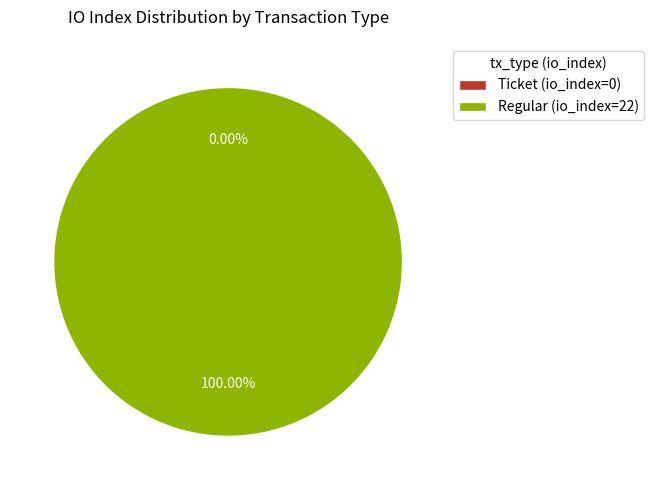

Does any single category account for the majority?

Yes